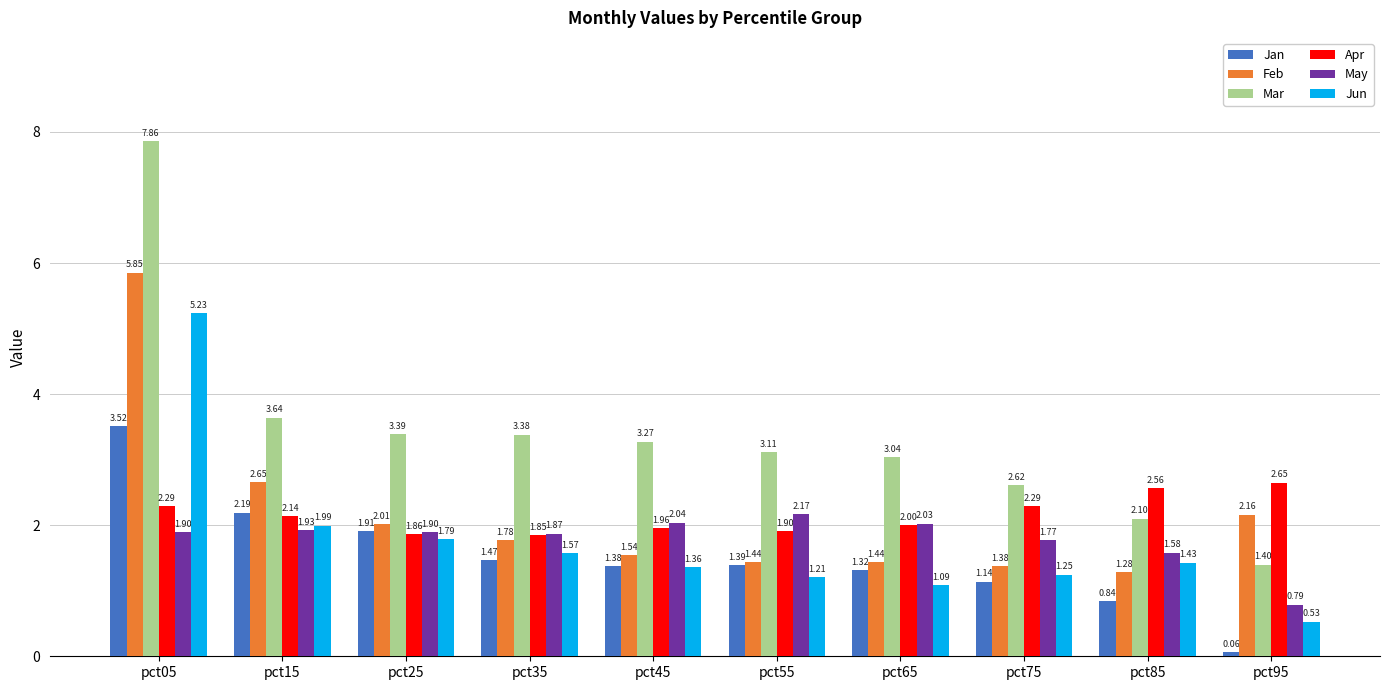

Which series has the widest spread of values?

Mar